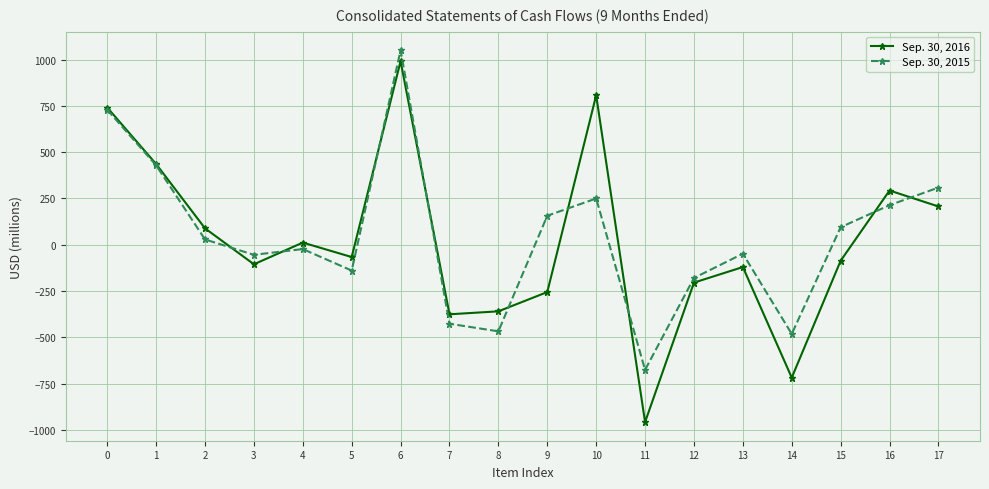

After their last crossing, which series has the higher values: Sep. 30, 2015 or Sep. 30, 2016?

Sep. 30, 2015